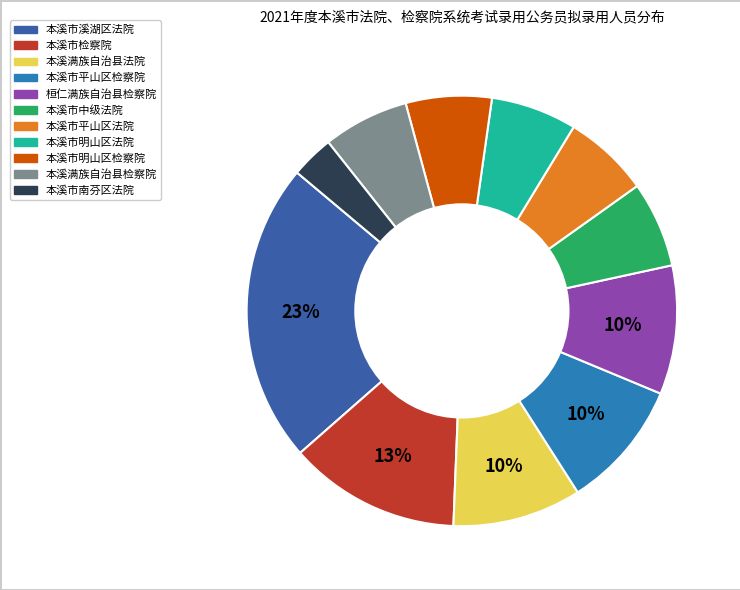

Is there a majority slice in this chart?

No